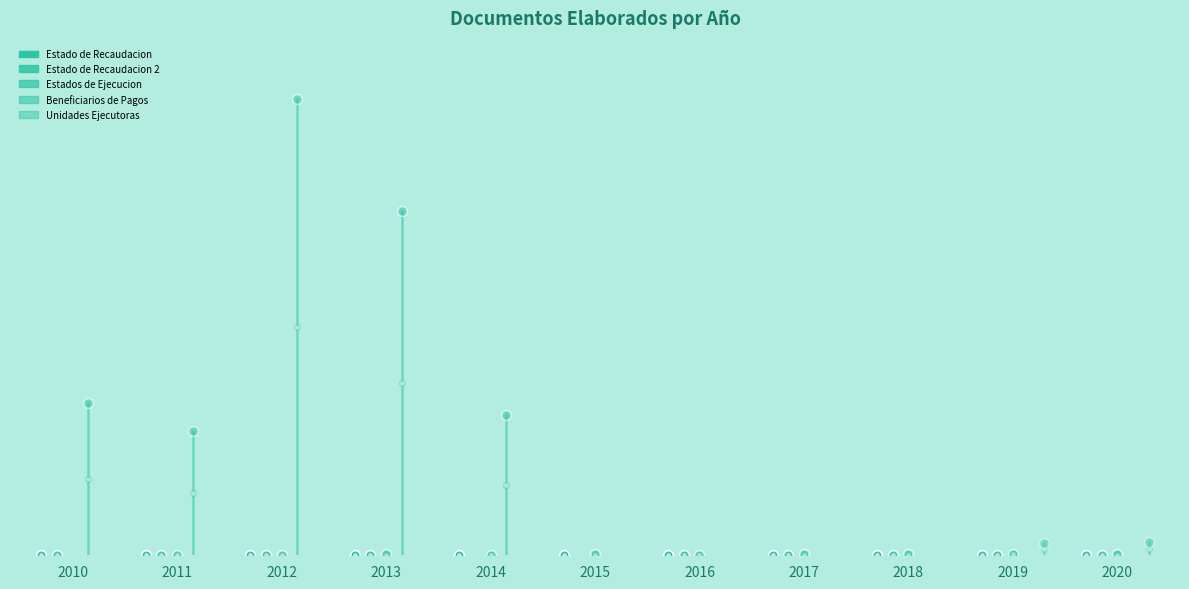

Which series has the largest range (max minus min)?

Beneficiarios de Pagos